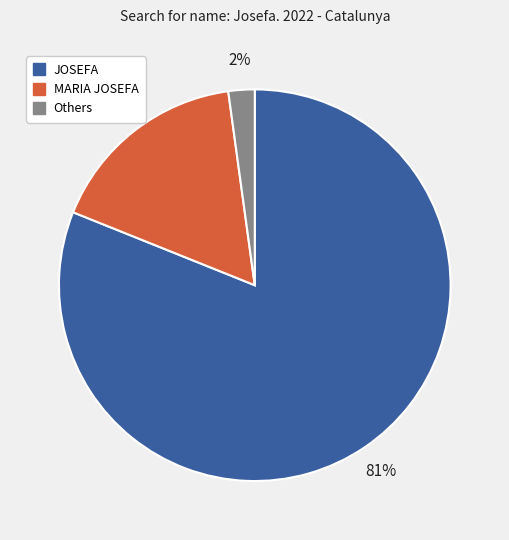

How many slices are in this pie chart?

3